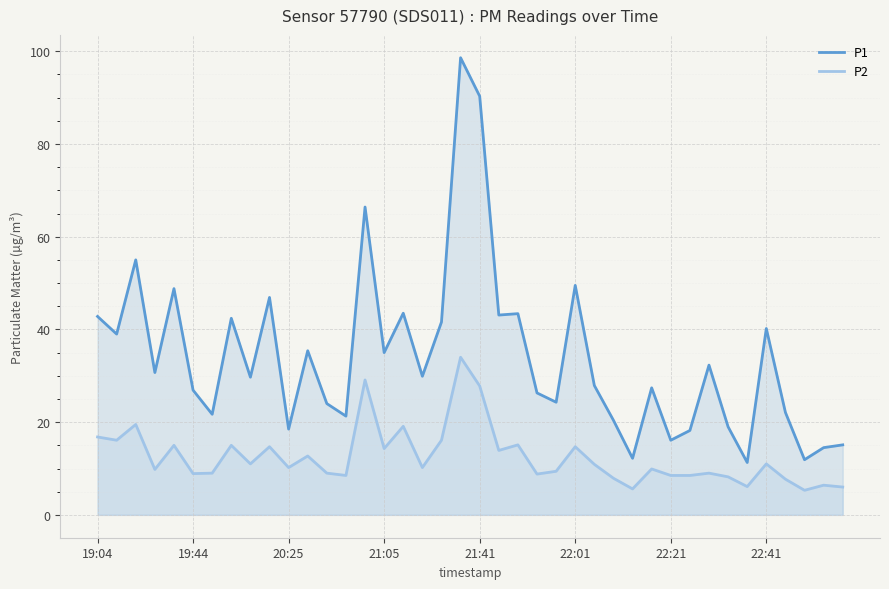

What is the maximum value shown in the chart?

98.6